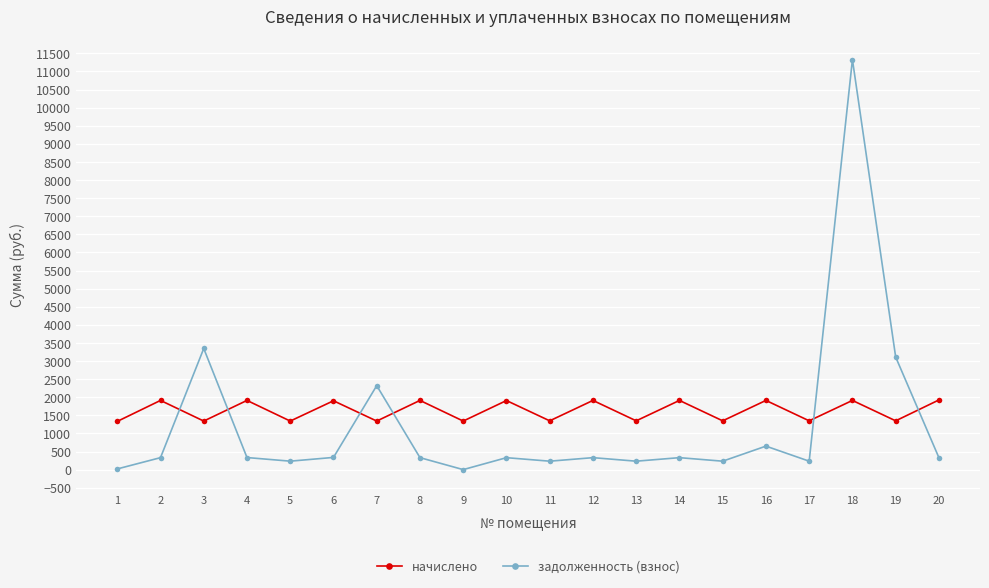

What are all the series names shown in the legend?

начислено, задолженность (взнос)